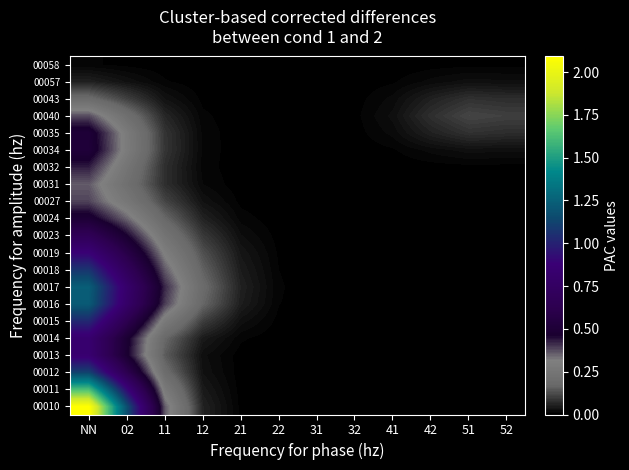

Reading right to left, extract all data points from this chart.

00010: 52=0.0	51=0.0	42=0.0	41=0.0	32=0.0	31=0.0	22=0.0	21=0.0	12=0.1	11=0.4	02=1.2	NN=2.1
00011: 52=0.0	51=0.0	42=0.0	41=0.0	32=0.0	31=0.0	22=0.0	21=0.0	12=0.0	11=0.3	02=0.9	NN=1.6
00012: 52=0.0	51=0.0	42=0.0	41=0.0	32=0.0	31=0.0	22=0.0	21=0.0	12=0.0	11=0.2	02=0.6	NN=1.1
00013: 52=0.0	51=0.0	42=0.0	41=0.0	32=0.0	31=0.0	22=0.0	21=0.0	12=0.0	11=0.1	02=0.5	NN=0.8
00014: 52=0.0	51=0.0	42=0.0	41=0.0	32=0.0	31=0.0	22=0.0	21=0.0	12=0.0	11=0.2	02=0.5	NN=0.8
00015: 52=0.0	51=0.0	42=0.0	41=0.0	32=0.0	31=0.0	22=0.0	21=0.0	12=0.1	11=0.3	02=0.6	NN=1.0
00016: 52=0.0	51=0.0	42=0.0	41=0.0	32=0.0	31=0.0	22=0.0	21=0.1	12=0.2	11=0.4	02=0.8	NN=1.2
00017: 52=0.0	51=0.0	42=0.0	41=0.0	32=0.0	31=0.0	22=0.0	21=0.1	12=0.2	11=0.4	02=0.8	NN=1.2
00018: 52=0.0	51=0.0	42=0.0	41=0.0	32=0.0	31=0.0	22=0.0	21=0.0	12=0.2	11=0.4	02=0.7	NN=1.1
00019: 52=0.0	51=0.0	42=0.0	41=0.0	32=0.0	31=0.0	22=0.0	21=0.0	12=0.1	11=0.3	02=0.6	NN=0.9
00023: 52=0.0	51=0.0	42=0.0	41=0.0	32=0.0	31=0.0	22=0.0	21=0.0	12=0.1	11=0.2	02=0.5	NN=0.7
00024: 52=0.0	51=0.0	42=0.0	41=0.0	32=0.0	31=0.0	22=0.0	21=0.0	12=0.1	11=0.2	02=0.3	NN=0.5
00027: 52=0.0	51=0.0	42=0.0	41=0.0	32=0.0	31=0.0	22=0.0	21=0.0	12=0.0	11=0.1	02=0.3	NN=0.4
00031: 52=0.0	51=0.0	42=0.0	41=0.0	32=0.0	31=0.0	22=0.0	21=0.0	12=0.0	11=0.1	02=0.2	NN=0.4
00032: 52=0.0	51=0.0	42=0.0	41=0.0	32=0.0	31=0.0	22=0.0	21=0.0	12=0.0	11=0.1	02=0.2	NN=0.4
00034: 52=0.0	51=0.0	42=0.0	41=0.0	32=0.0	31=0.0	22=0.0	21=0.0	12=0.0	11=0.1	02=0.3	NN=0.5
00035: 52=0.1	51=0.1	42=0.1	41=0.0	32=0.0	31=0.0	22=0.0	21=0.0	12=0.0	11=0.1	02=0.3	NN=0.5
00040: 52=0.1	51=0.1	42=0.1	41=0.0	32=0.0	31=0.0	22=0.0	21=0.0	12=0.0	11=0.1	02=0.2	NN=0.4
00043: 52=0.1	51=0.1	42=0.1	41=0.0	32=0.0	31=0.0	22=0.0	21=0.0	12=0.0	11=0.0	02=0.1	NN=0.2
00057: 52=0.0	51=0.0	42=0.0	41=0.0	32=0.0	31=0.0	22=0.0	21=0.0	12=0.0	11=0.0	02=0.0	NN=0.1
00058: 52=0.0	51=0.0	42=0.0	41=0.0	32=0.0	31=0.0	22=0.0	21=0.0	12=0.0	11=0.0	02=0.0	NN=0.0